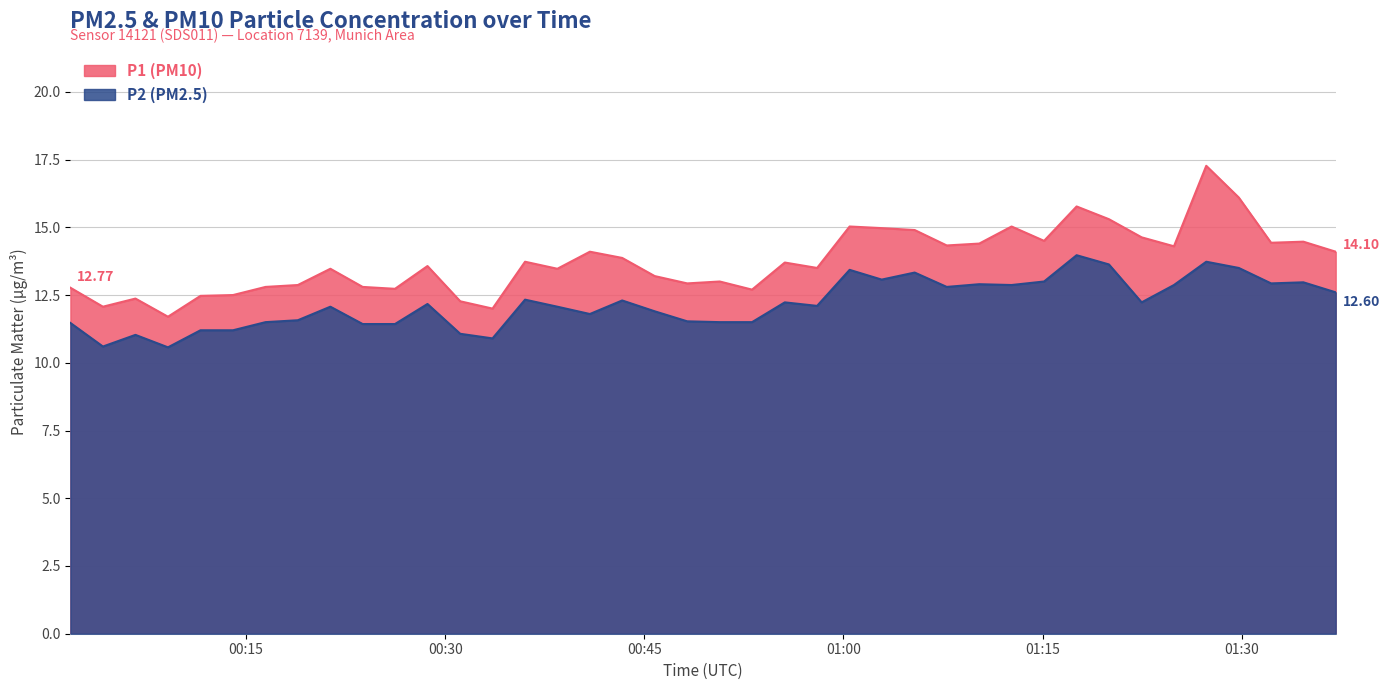

At which label does P2 first exceed 12?

2024-03-22T00:21:21